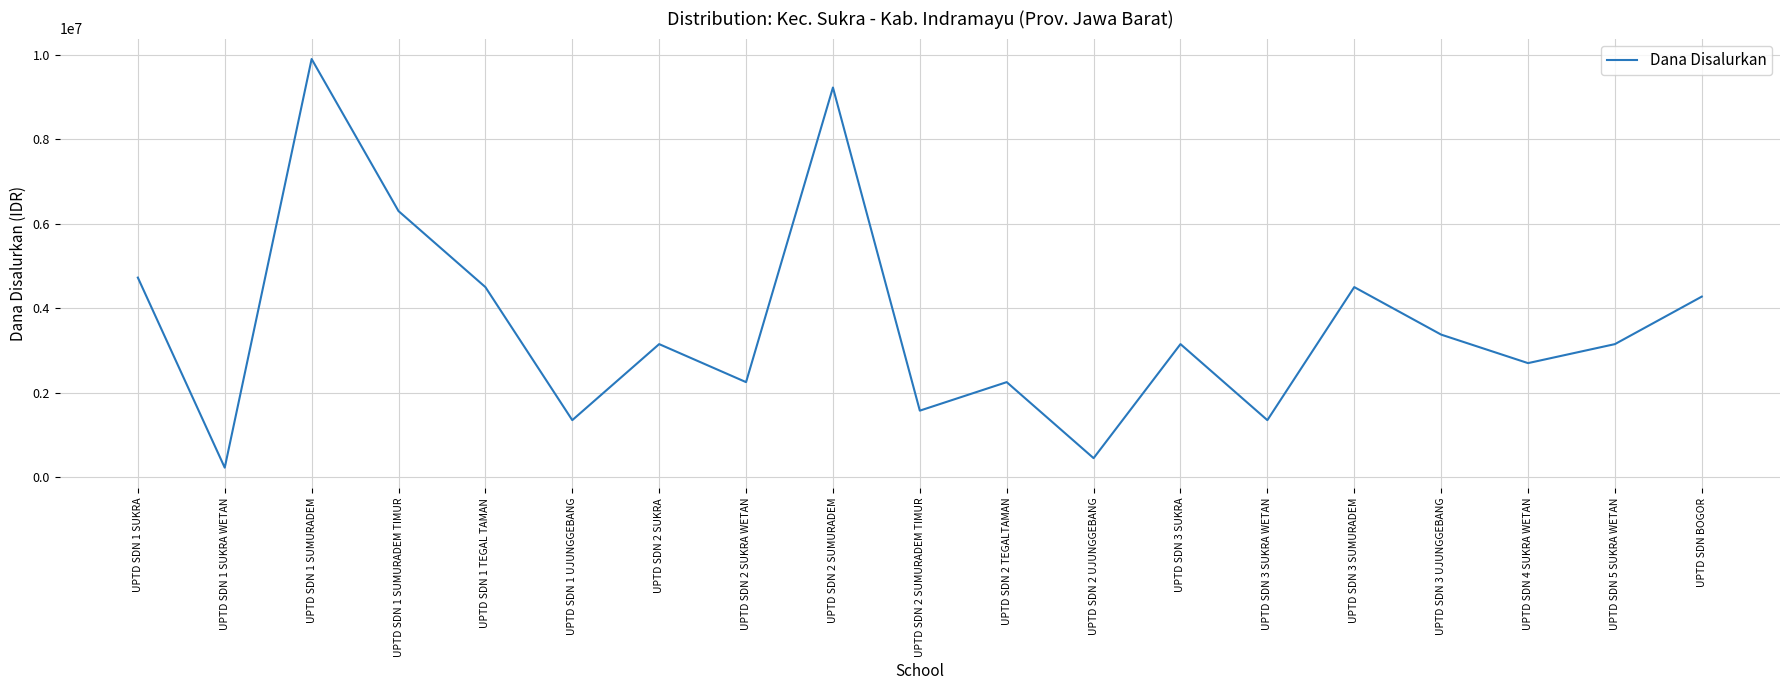

How many interior local valleys (lower than both neighbors) does the data have?

7